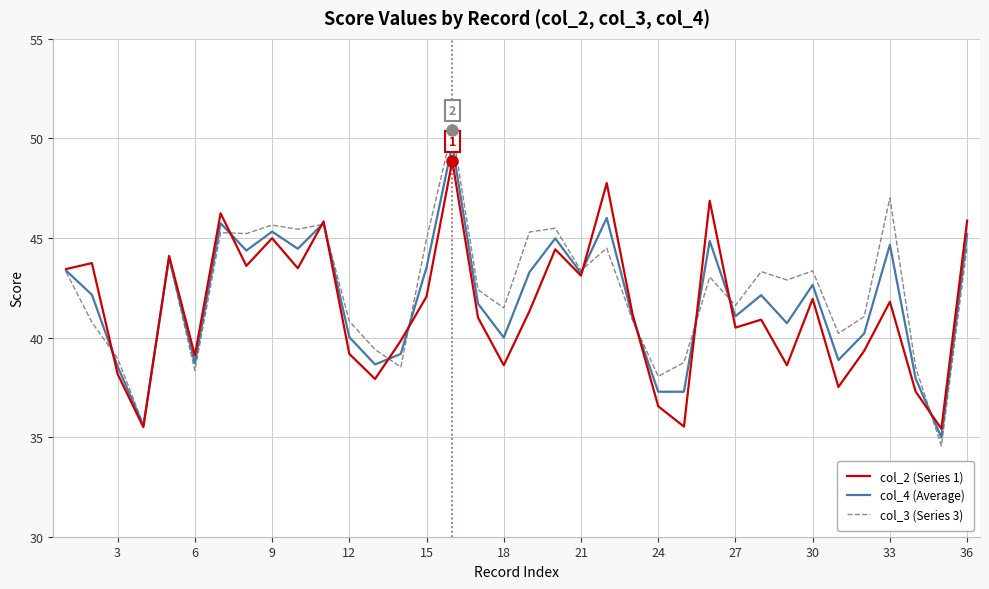

Which series has the largest range (max minus min)?

col_3 (Series 3)